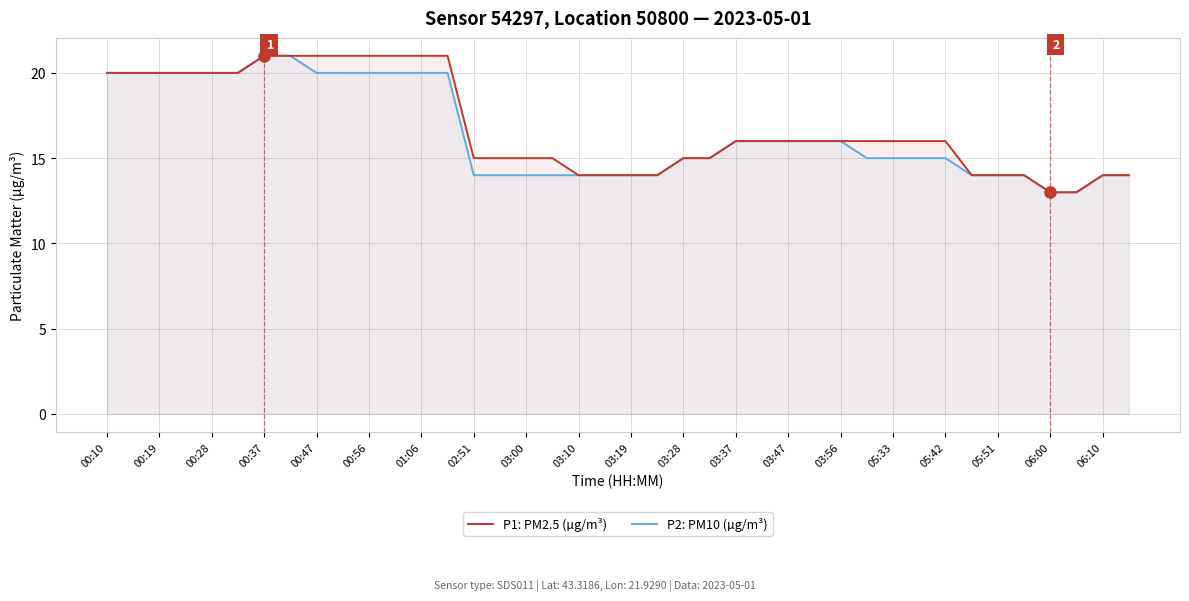

How many values in the P2: PM10 (µg/m³) series exceed 15?

19